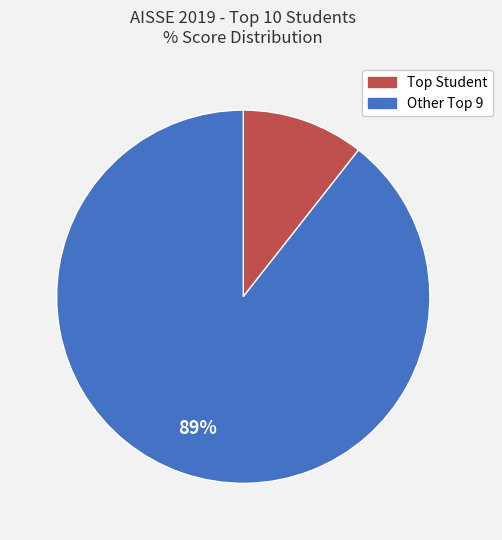

Is there any slice that represents more than half of the pie?

Yes